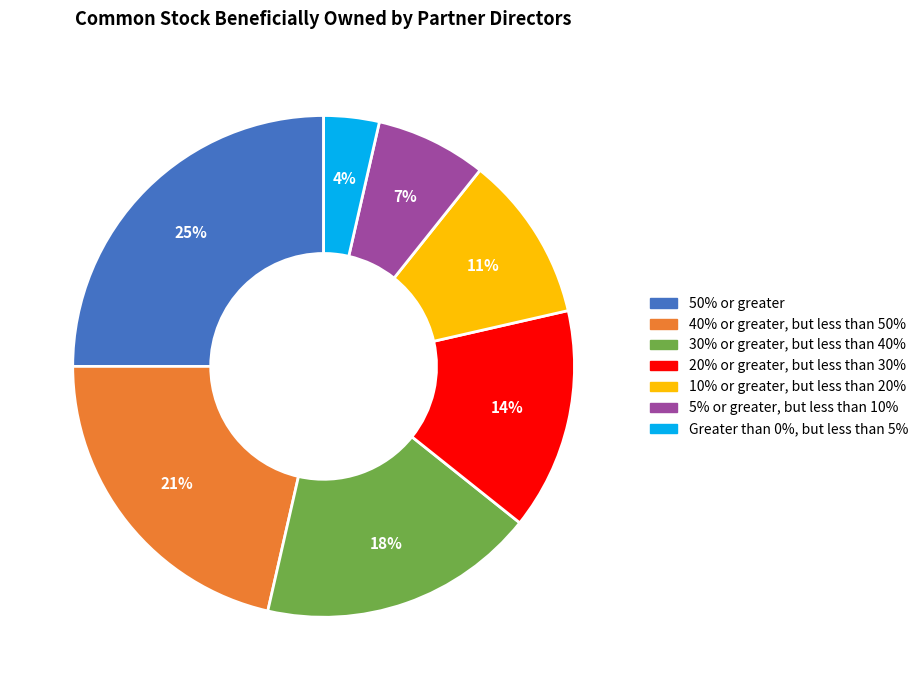

Do 40% or greater, but less than 50% and Greater than 0%, but less than 5% together represent more than half of the pie?

No